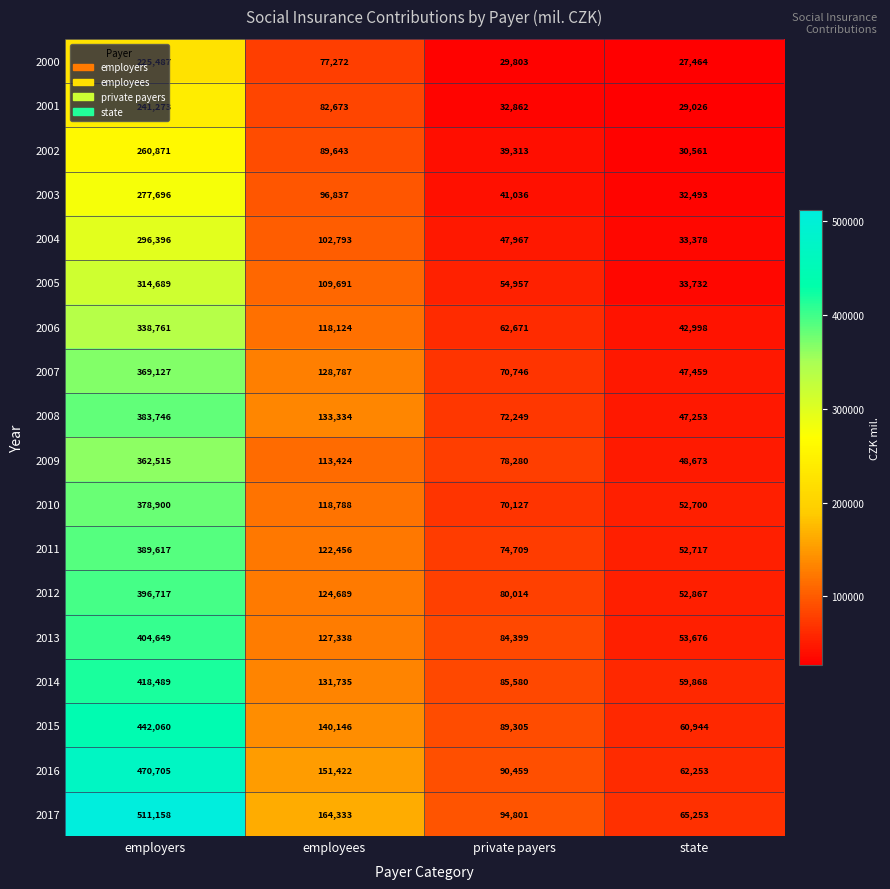

What is the difference between the 2004 values at employers and employees?

193603